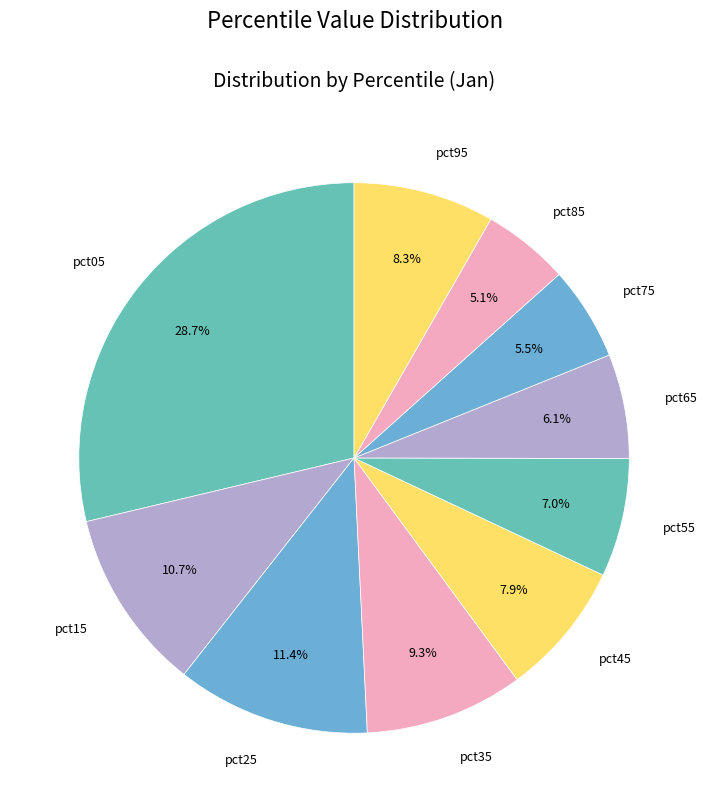

How many segments does this pie chart have?

10